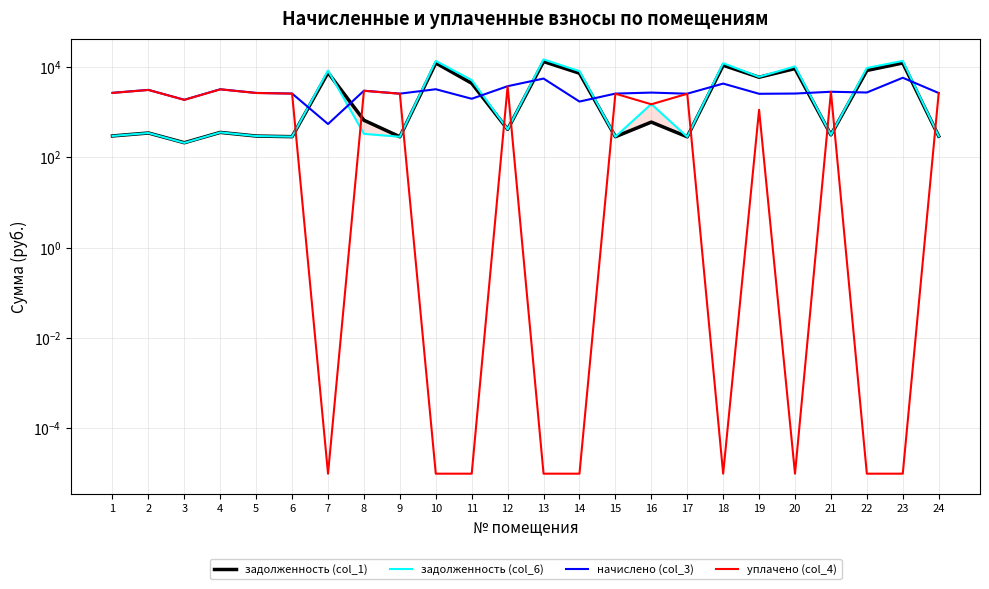

Where does the задолженность (col_1) series first go above 601?

7